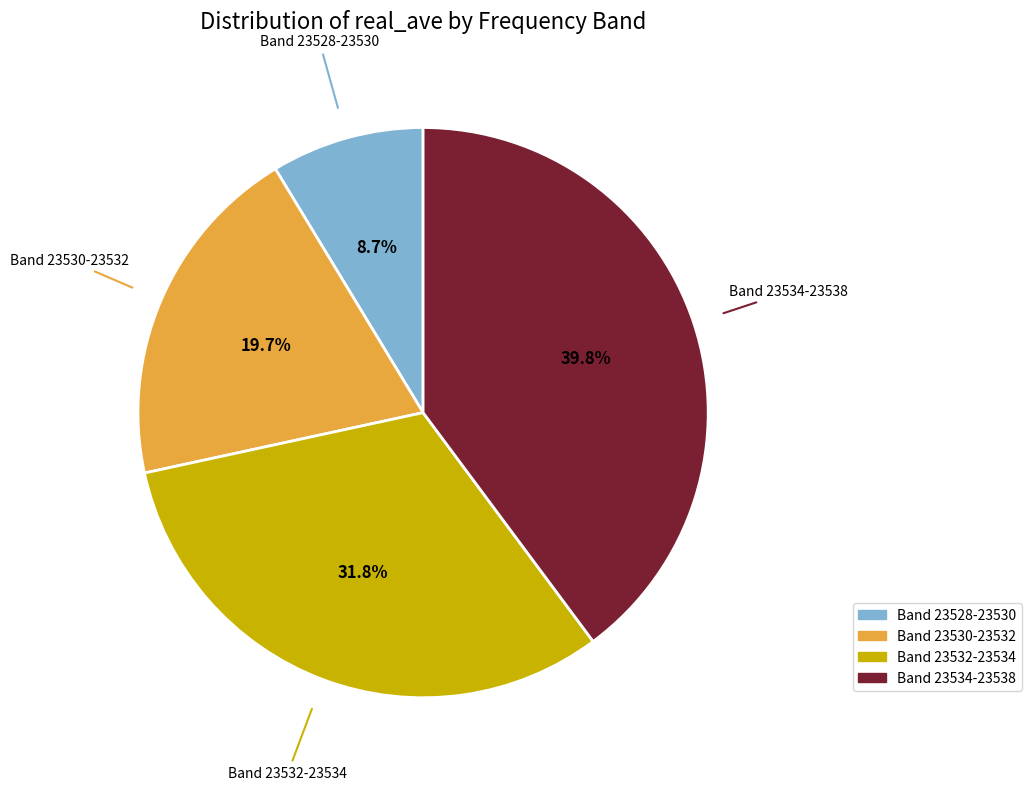

Combined, do Band 23530-23532 and Band 23532-23534 account for over 50%?

Yes